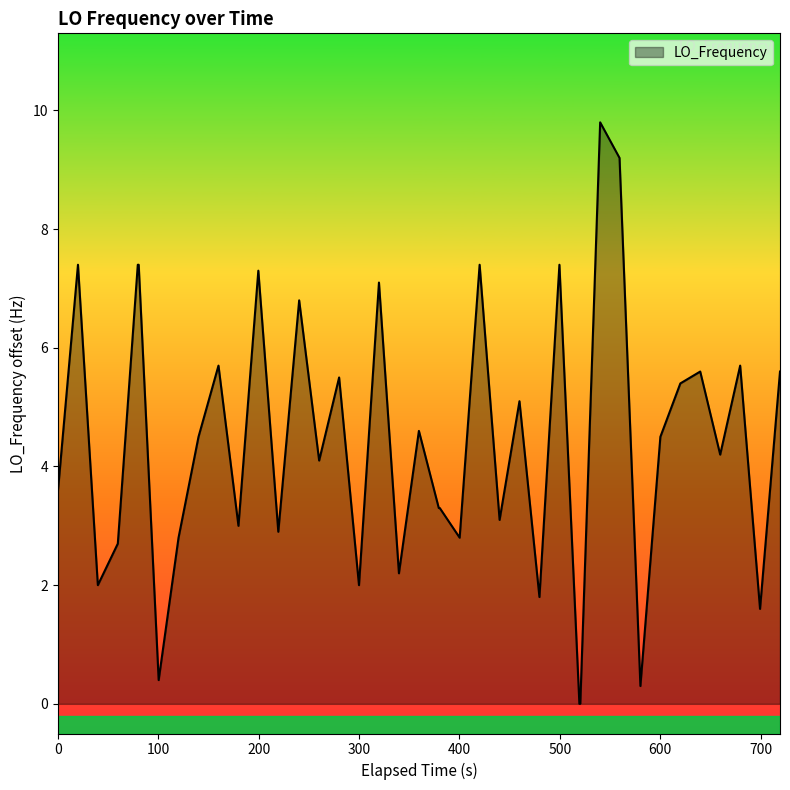

What is the difference between the maximum and minimum values?

9.8